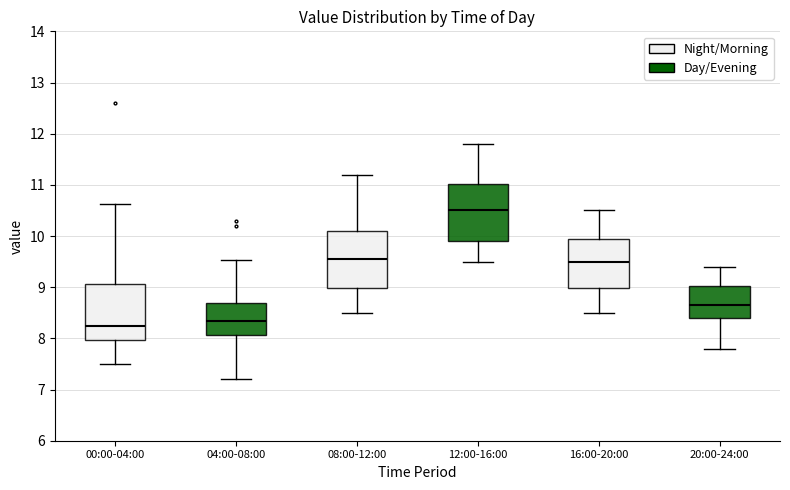

Where does the upper whisker of the box for 20:00-24:00 end on the y-axis? The values are not printed on the chart, so give them approximately, as read against the axis.

9.4